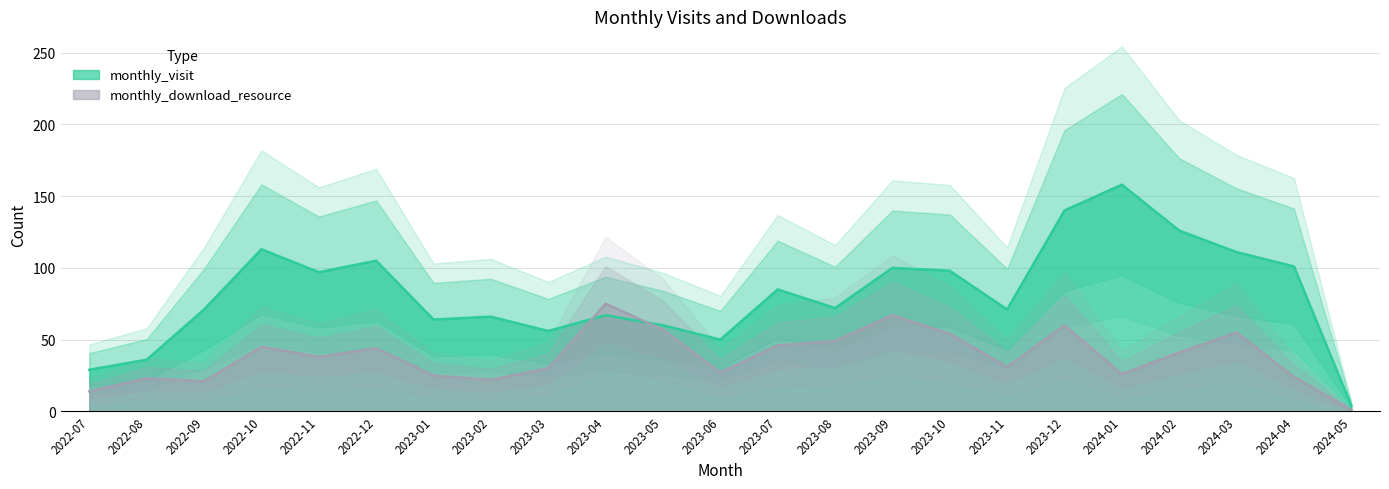

What is the greatest value displayed?

158